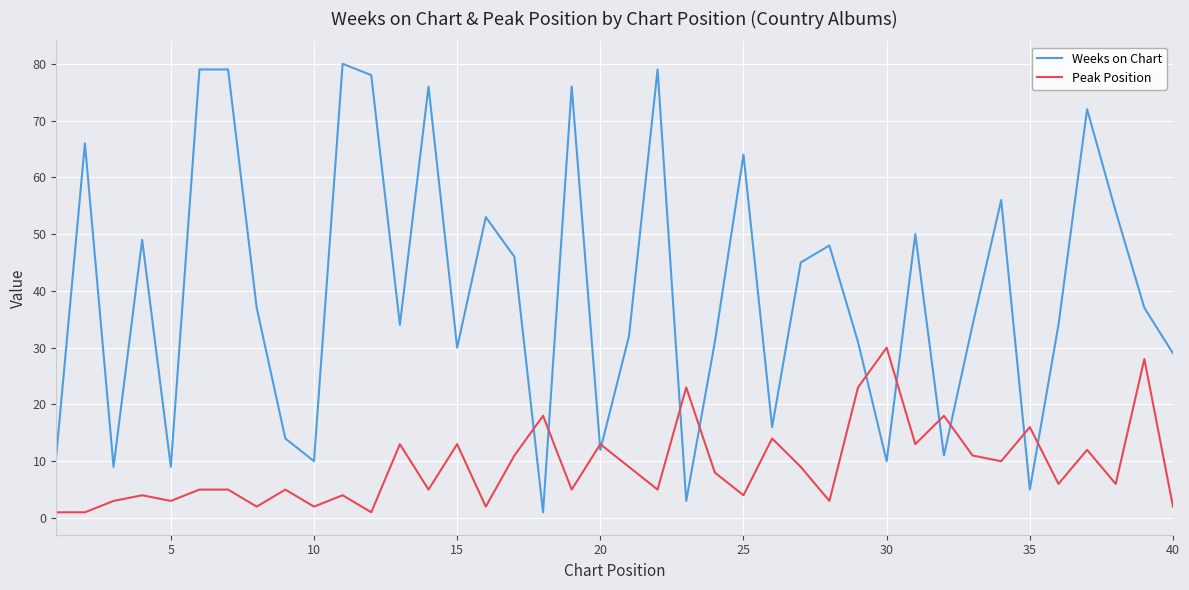

Rank the series by their maximum value, from lowest to highest.

Peak Position, Weeks on Chart